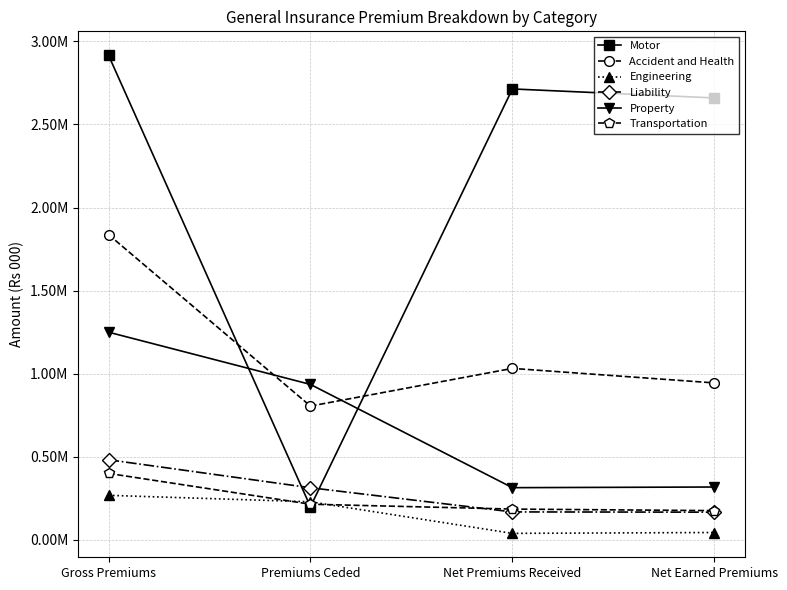

At which label does Transportation first exceed 214725?

Gross Premiums